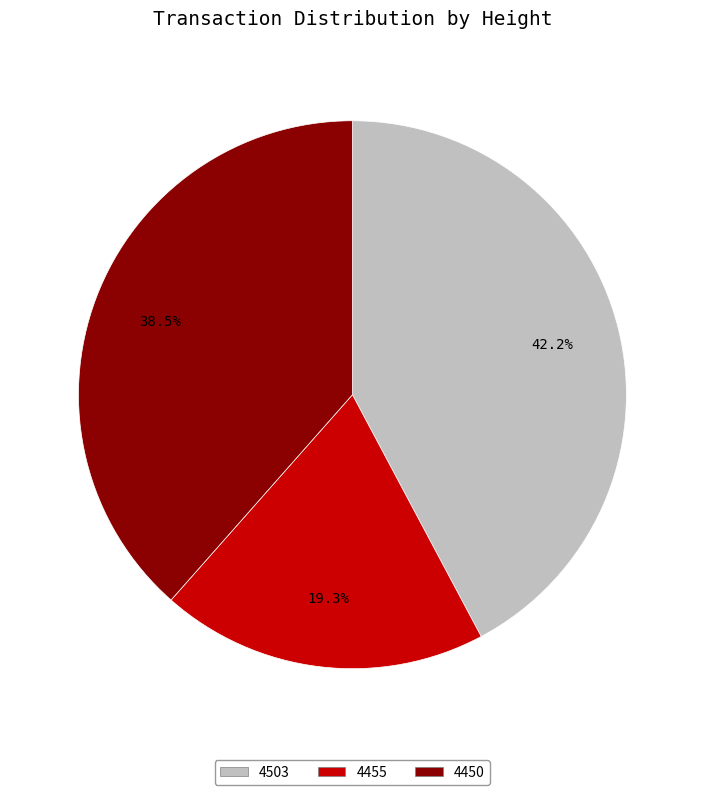

Combined, do 4455 and 4450 account for over 50%?

Yes